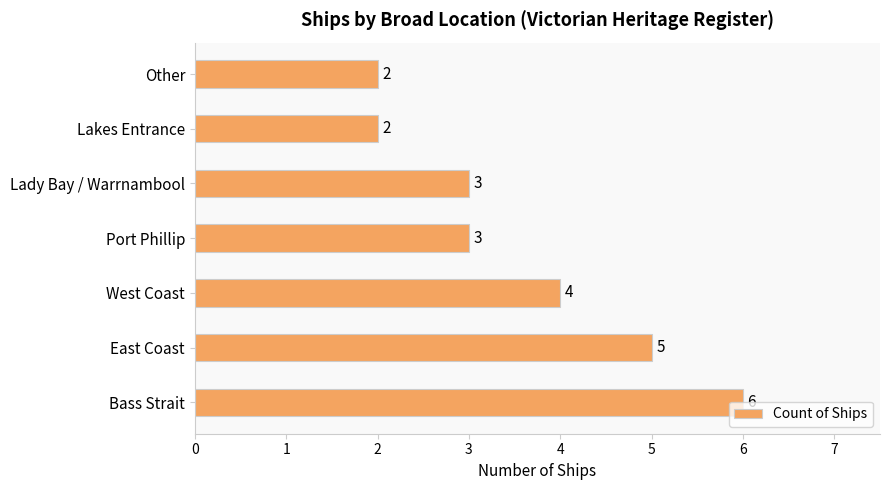

How many bars are there in total?

7